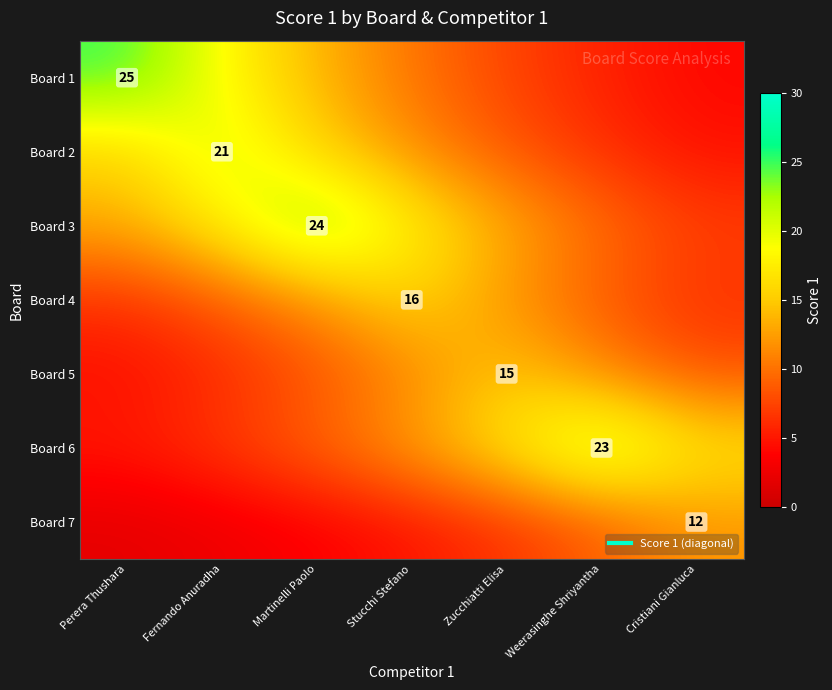

Count the number of data series in this chart.

7